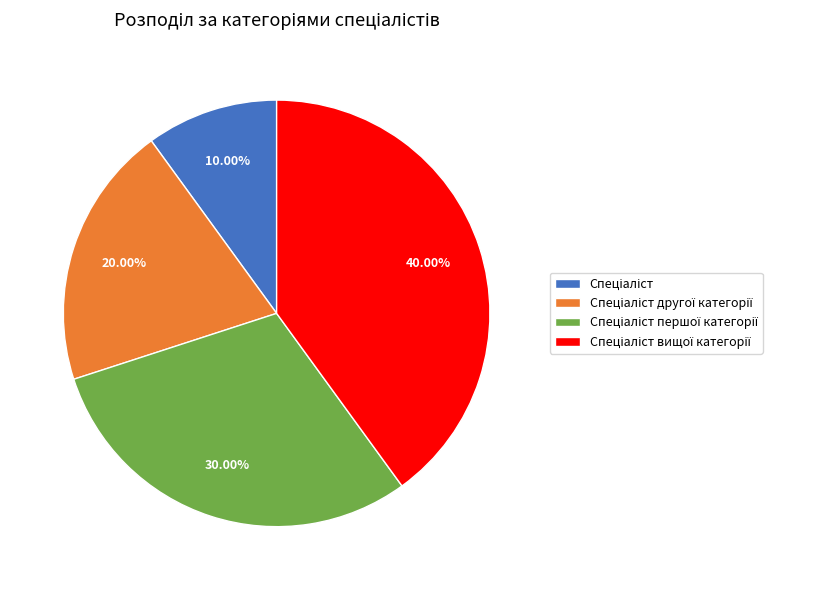

Does any single category account for the majority?

No